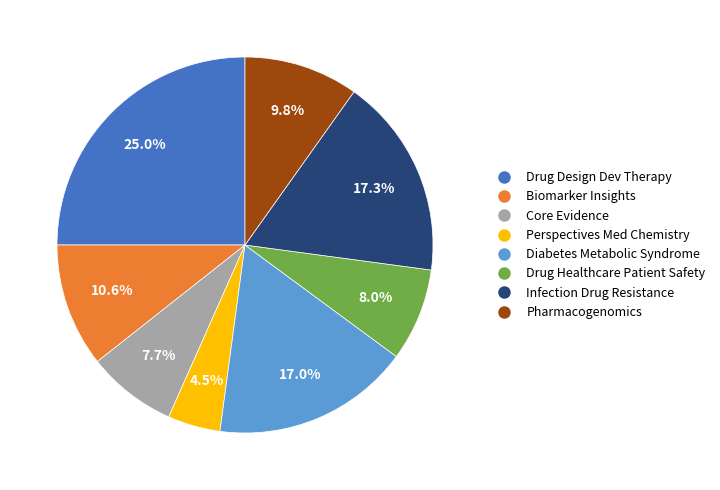

Is there any slice that represents more than half of the pie?

No